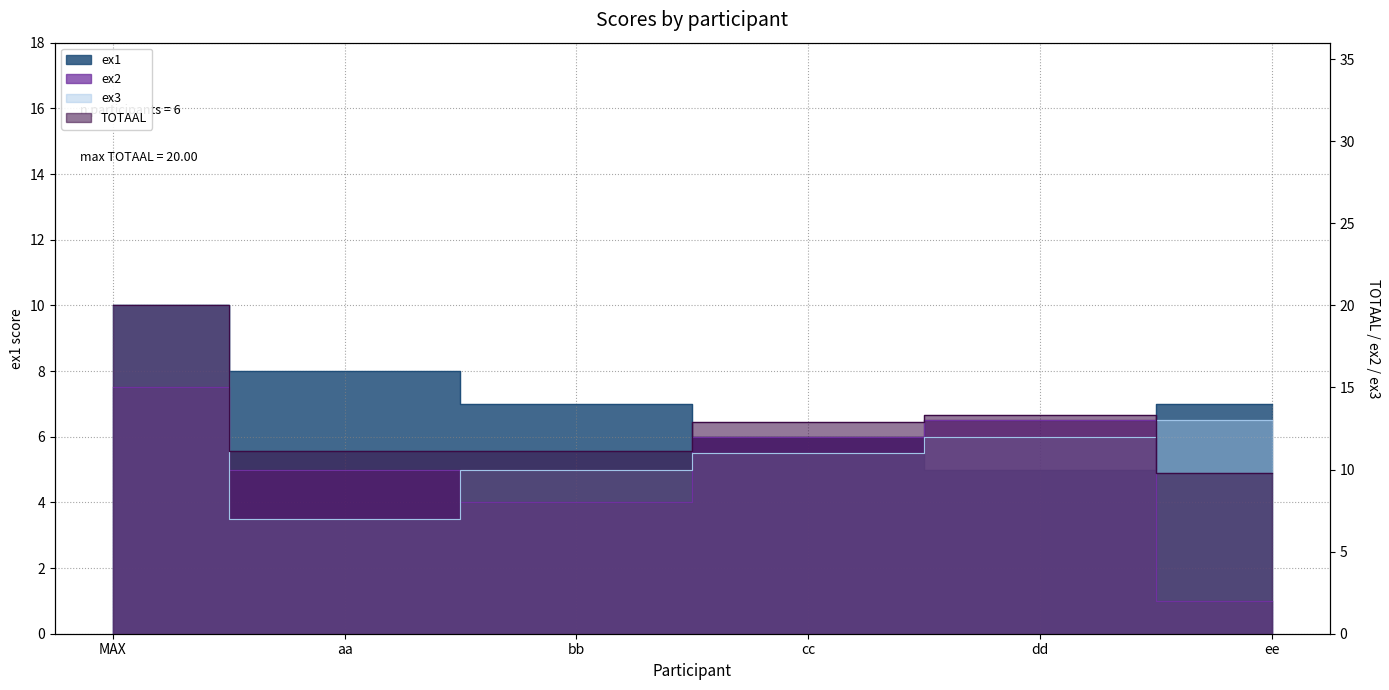

What is the difference between the maximum and minimum values in the ex3 series?

13.0